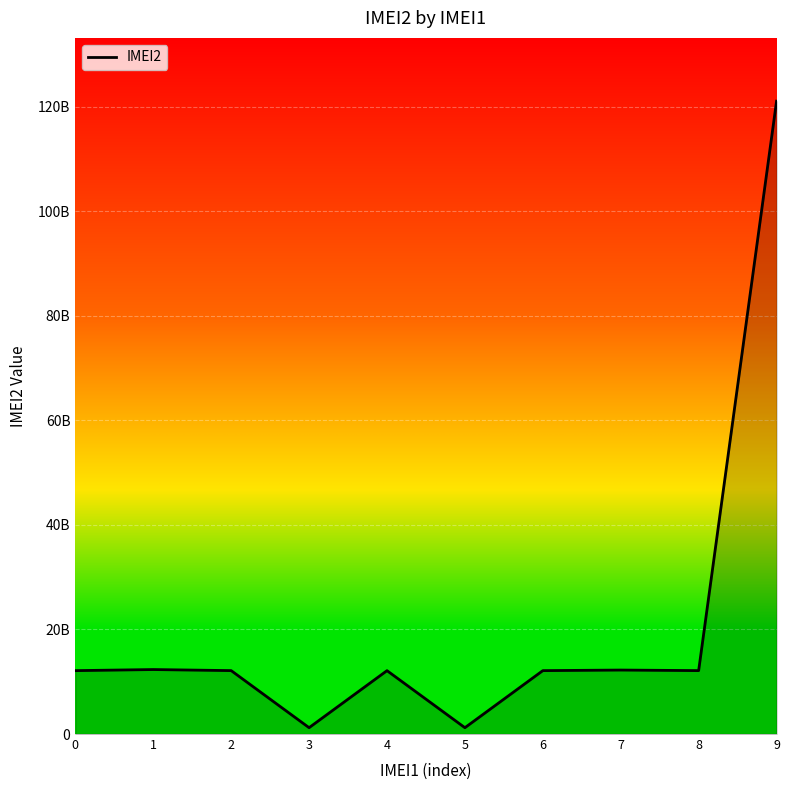

Where is the first local maximum?

1